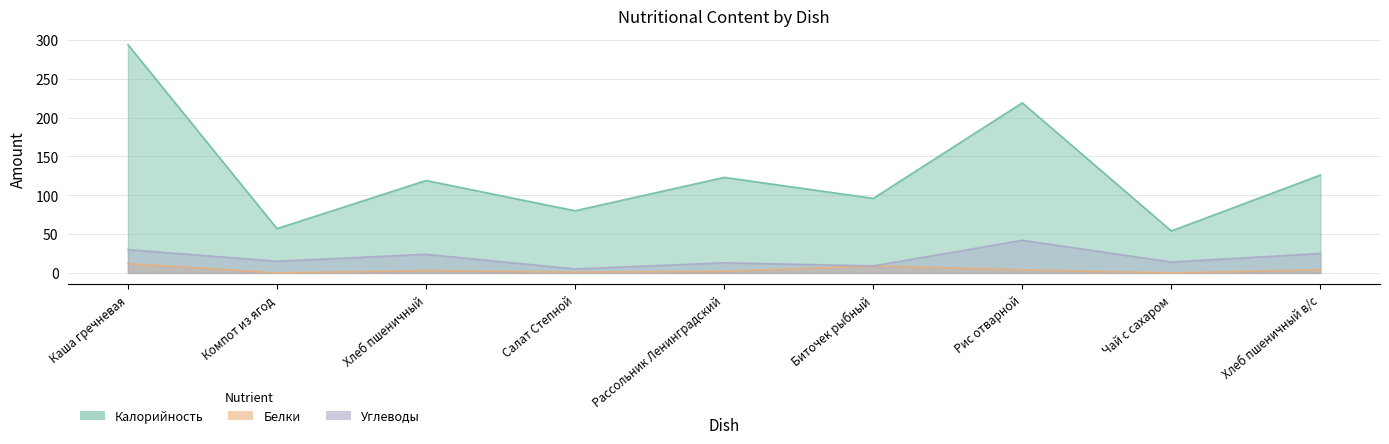

The value of Углеводы at Каша гречневая is 42. True or false?

False